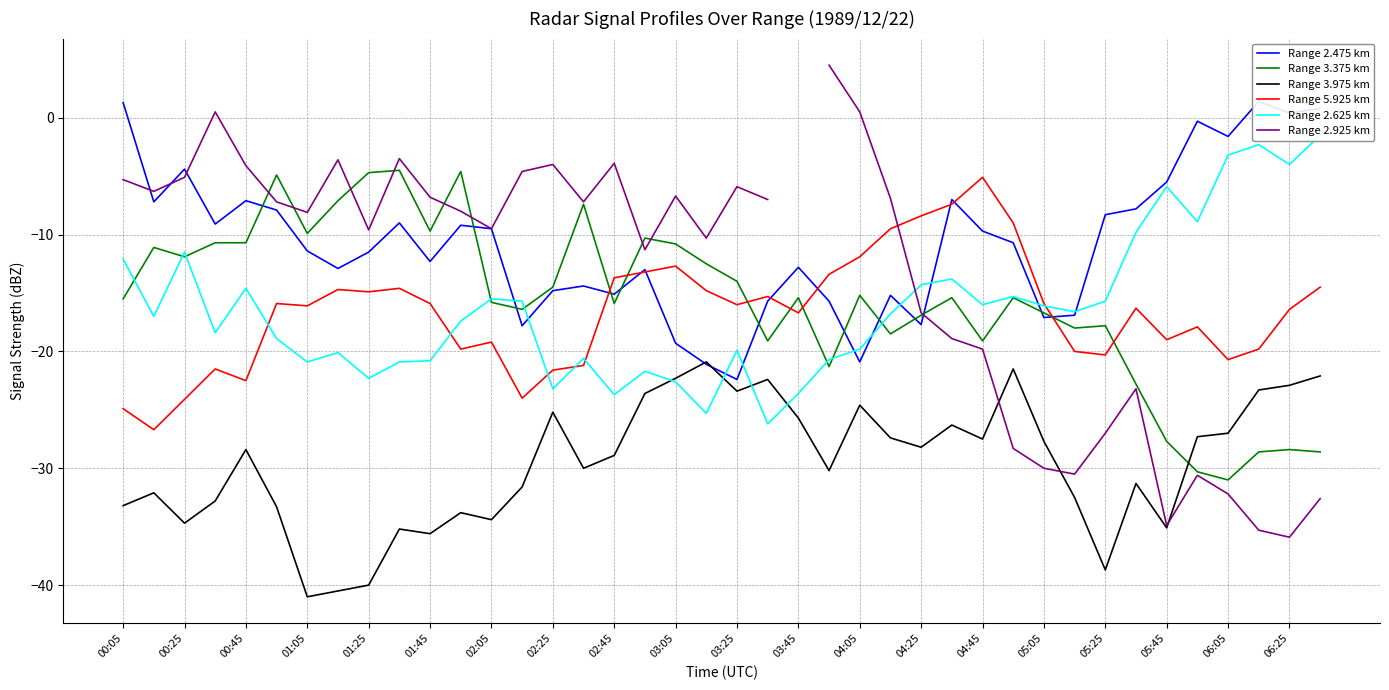

What is the smallest value displayed?

-41.0